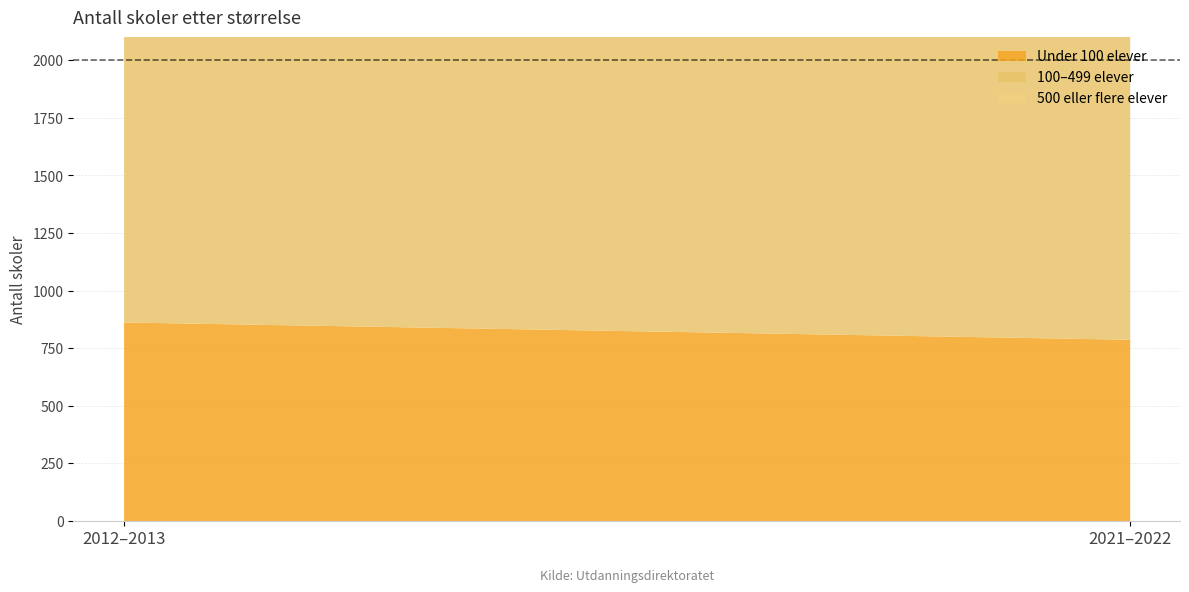

Count the number of data series in this chart.

3